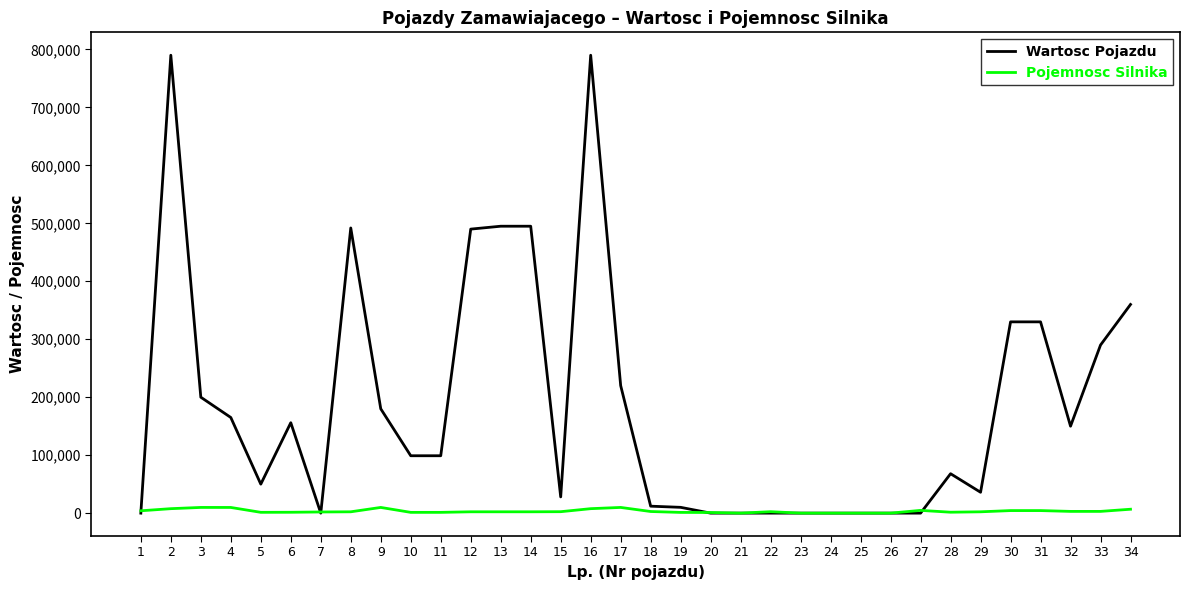

List the series in order of their overall mean, highest first.

Wartosc Pojazdu, Pojemnosc Silnika